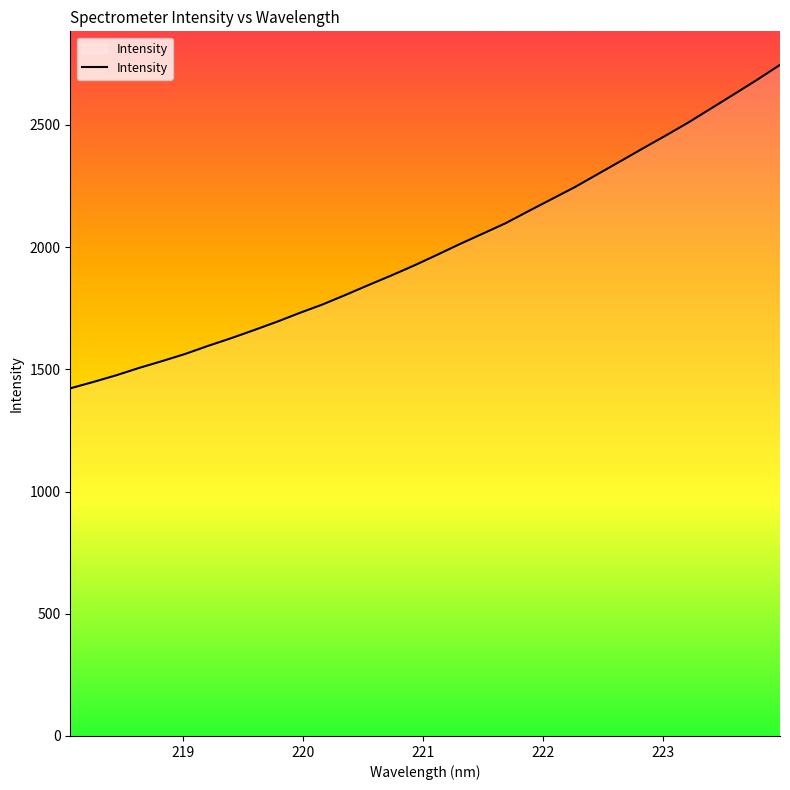

What is the greatest value displayed?

2745.4